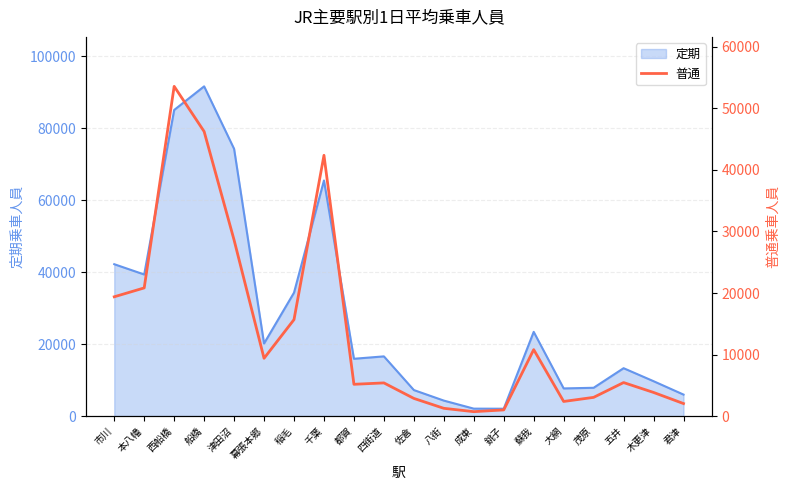

Count the number of values greater than 5445.

9